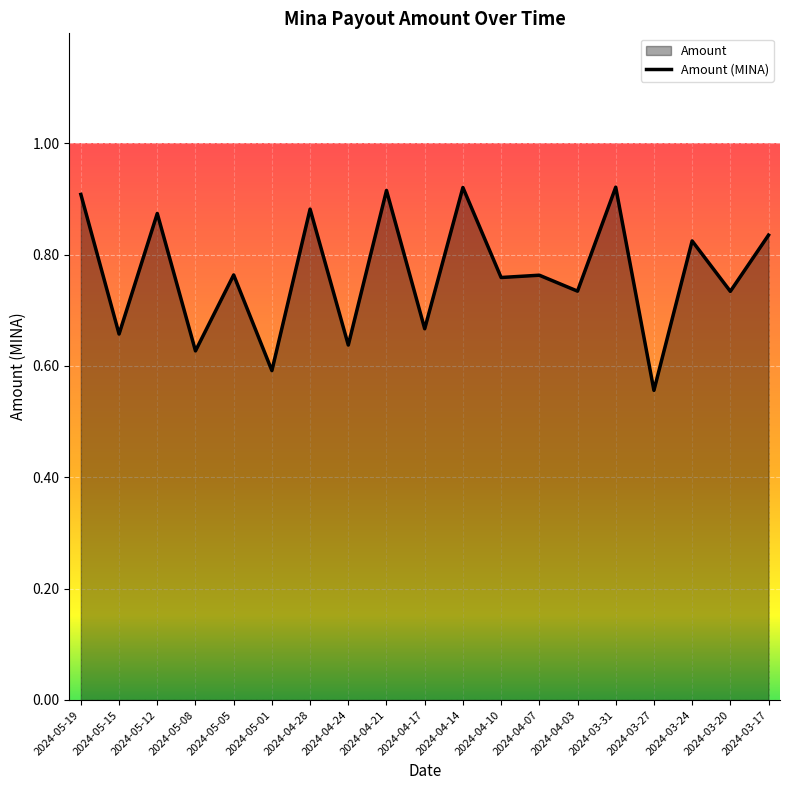

What is the sum of the values at 2024-05-01 and 2024-04-21?

1.5